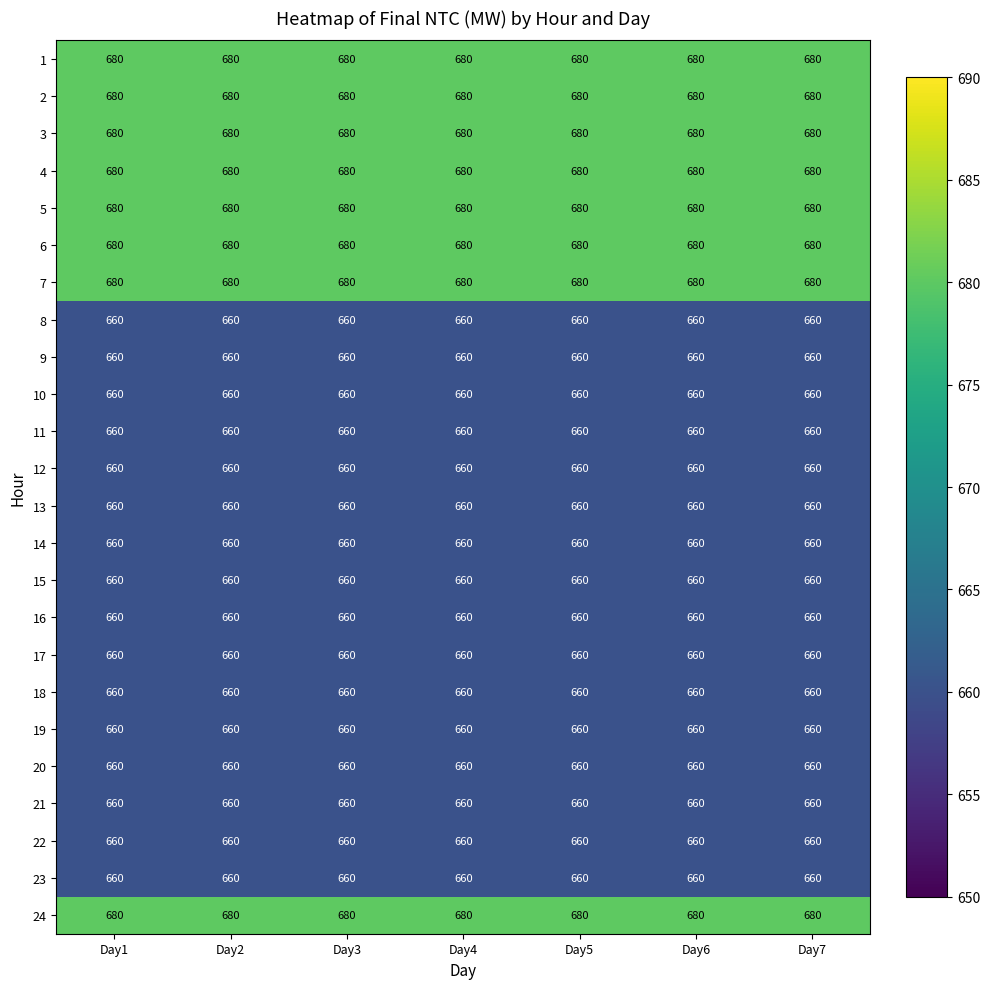

What is the greatest value displayed?

680